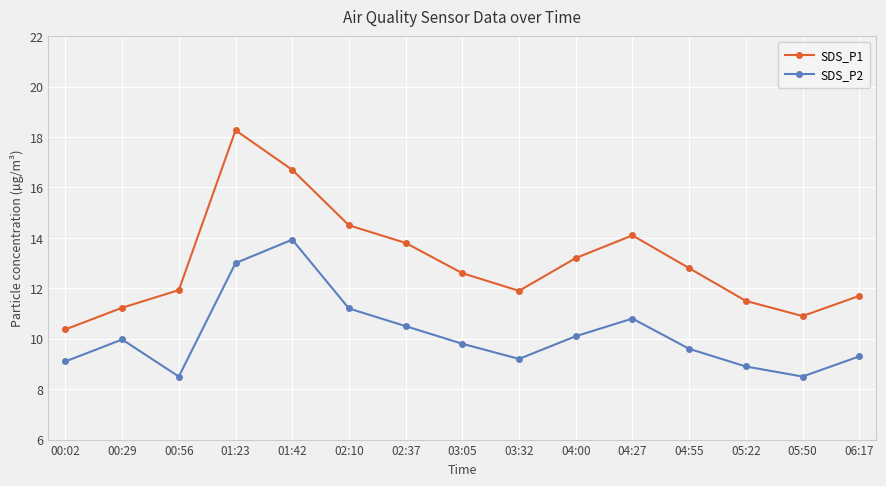

List the series in order of their overall mean, lowest first.

SDS_P2, SDS_P1